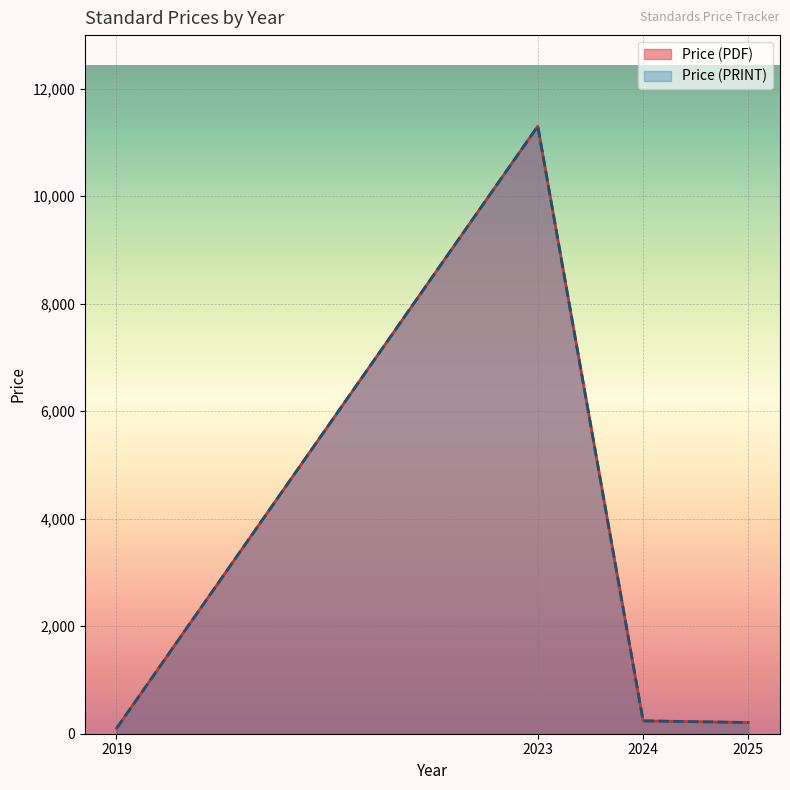

How many series are shown in this chart?

2